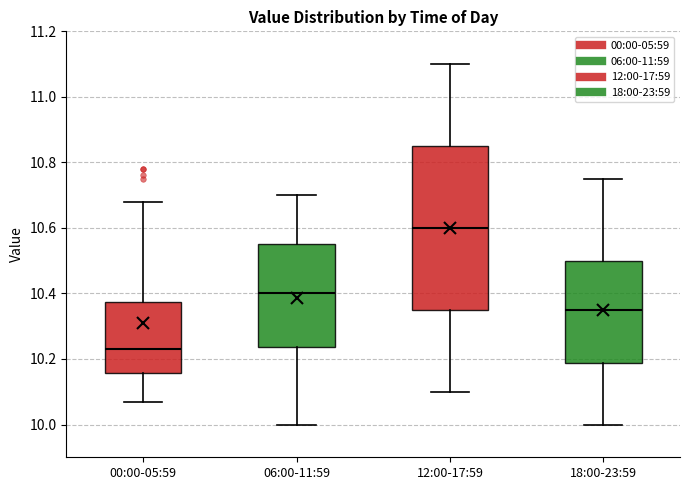

Reading left to right, transcribe this box plot: for each box, give where its median line is, the range the box spans, and where its two whiskers end, as read against the y-axis. The values are not printed on the chart, so give them approximately, as read against the axis.

00:00-05:59: median 10.24, box 10.16 to 10.38, whiskers 10.08 to 10.68
06:00-11:59: median 10.40, box 10.24 to 10.56, whiskers 10.00 to 10.70
12:00-17:59: median 10.60, box 10.36 to 10.86, whiskers 10.10 to 11.10
18:00-23:59: median 10.36, box 10.18 to 10.50, whiskers 10.00 to 10.76